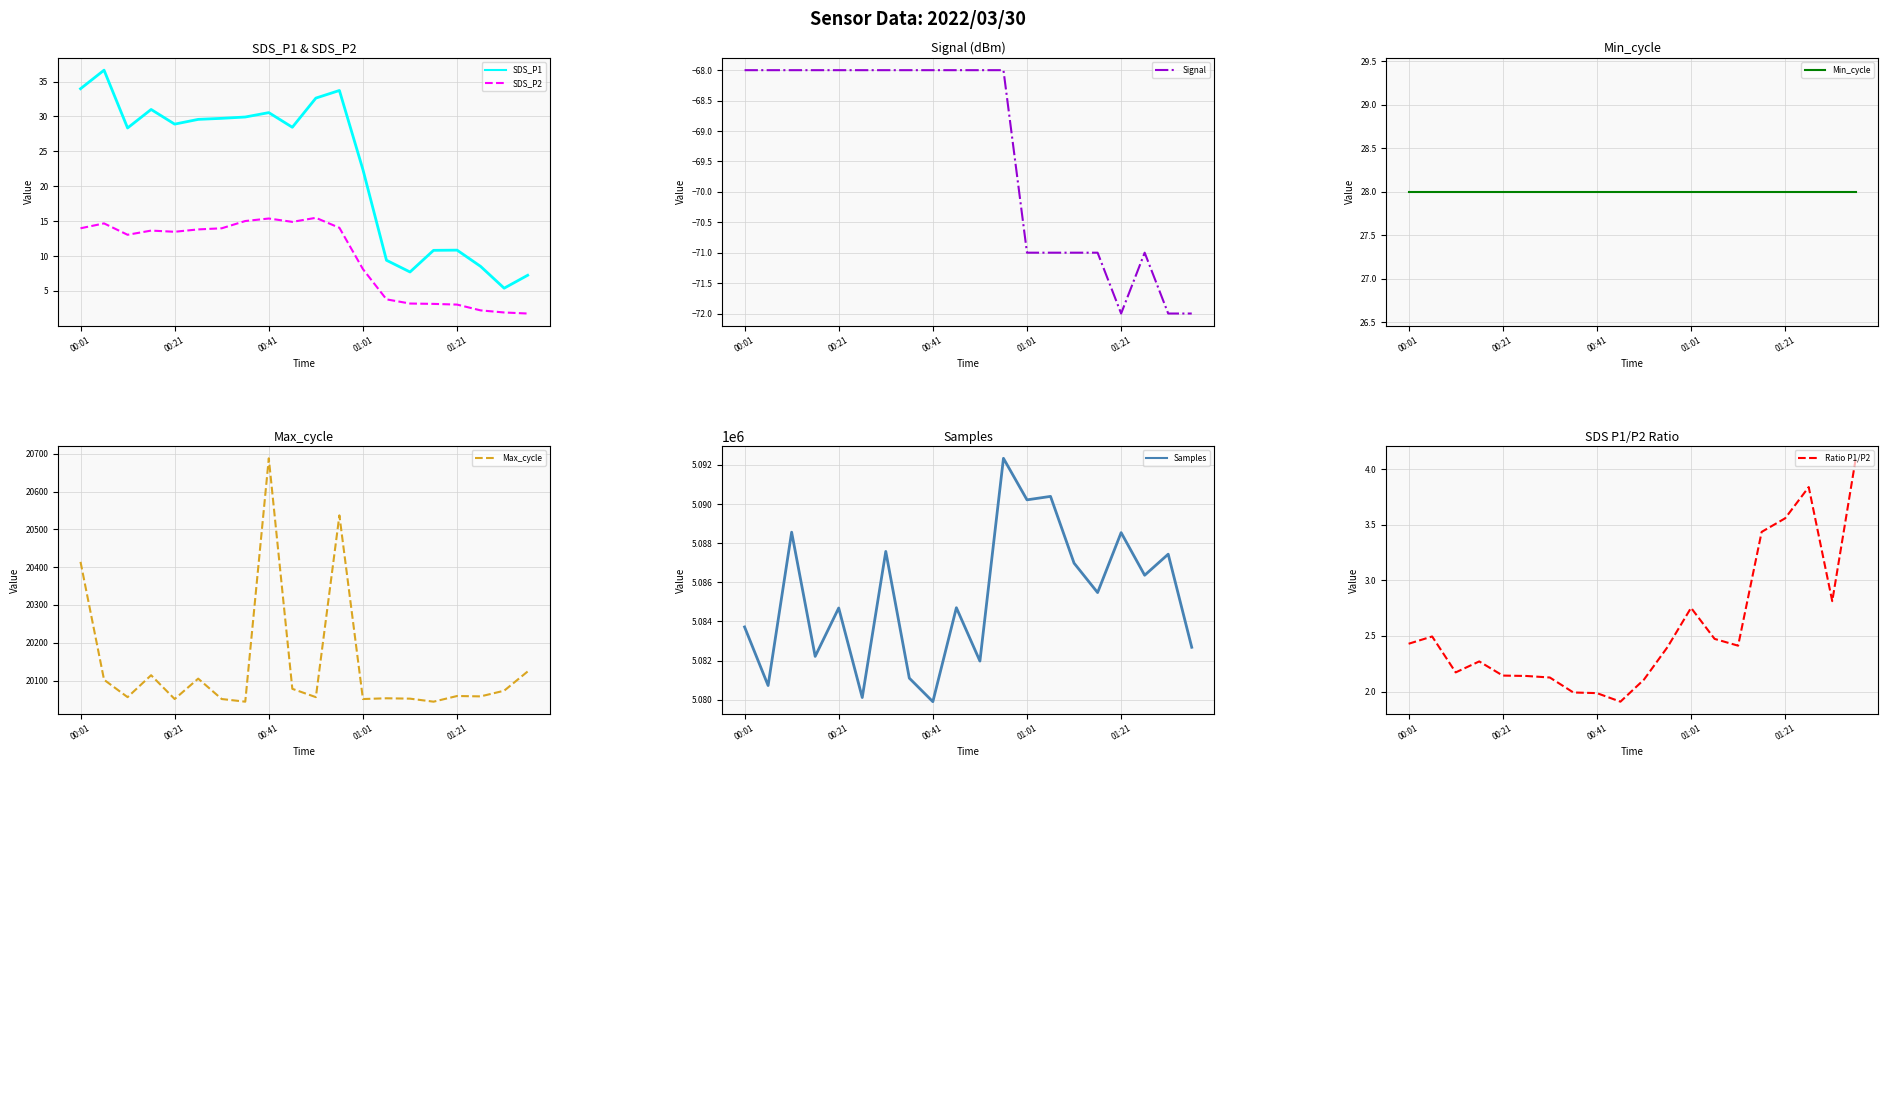

True or false: SDS_P1 has a value of 18.0 at 00:01.

False